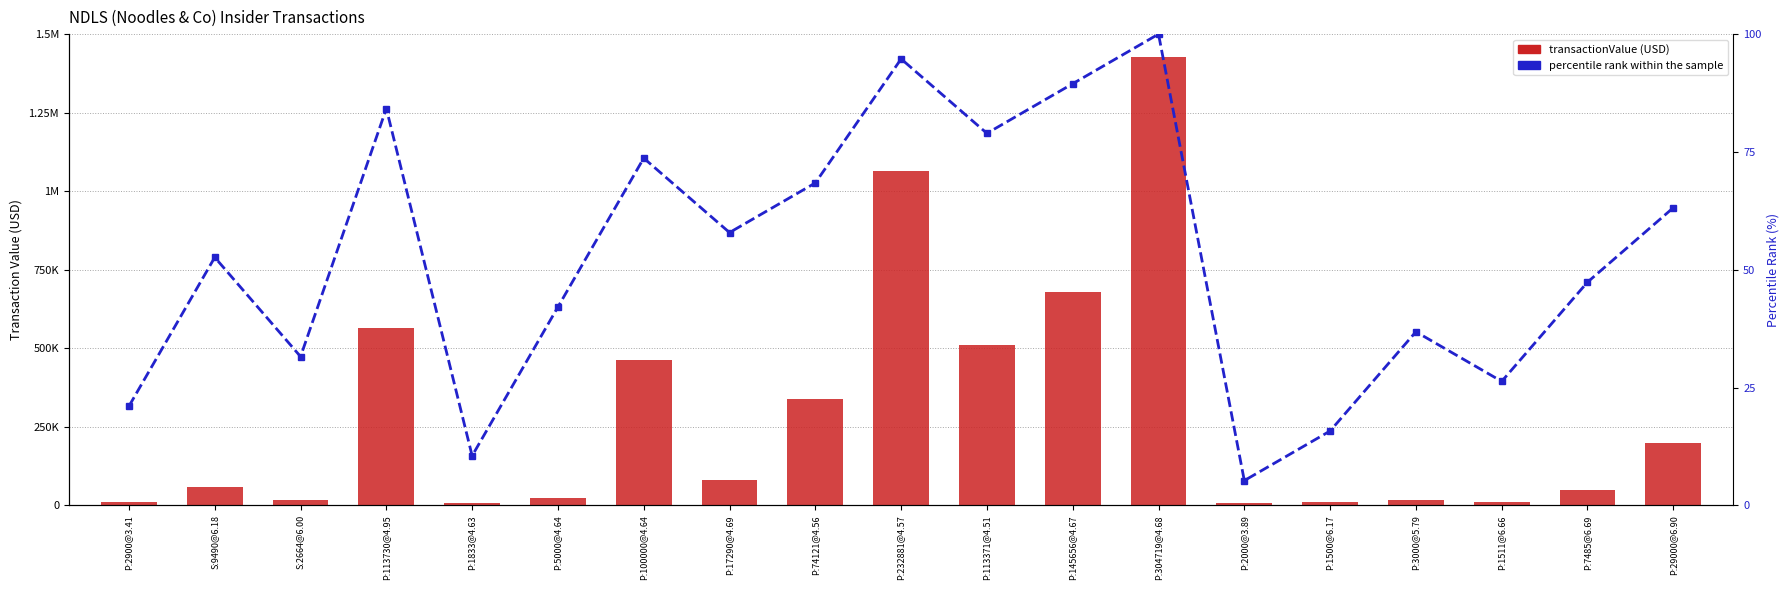

At P:74121@4.56, list the series in order from largest to smallest.

transactionValue, percentile rank within the sample